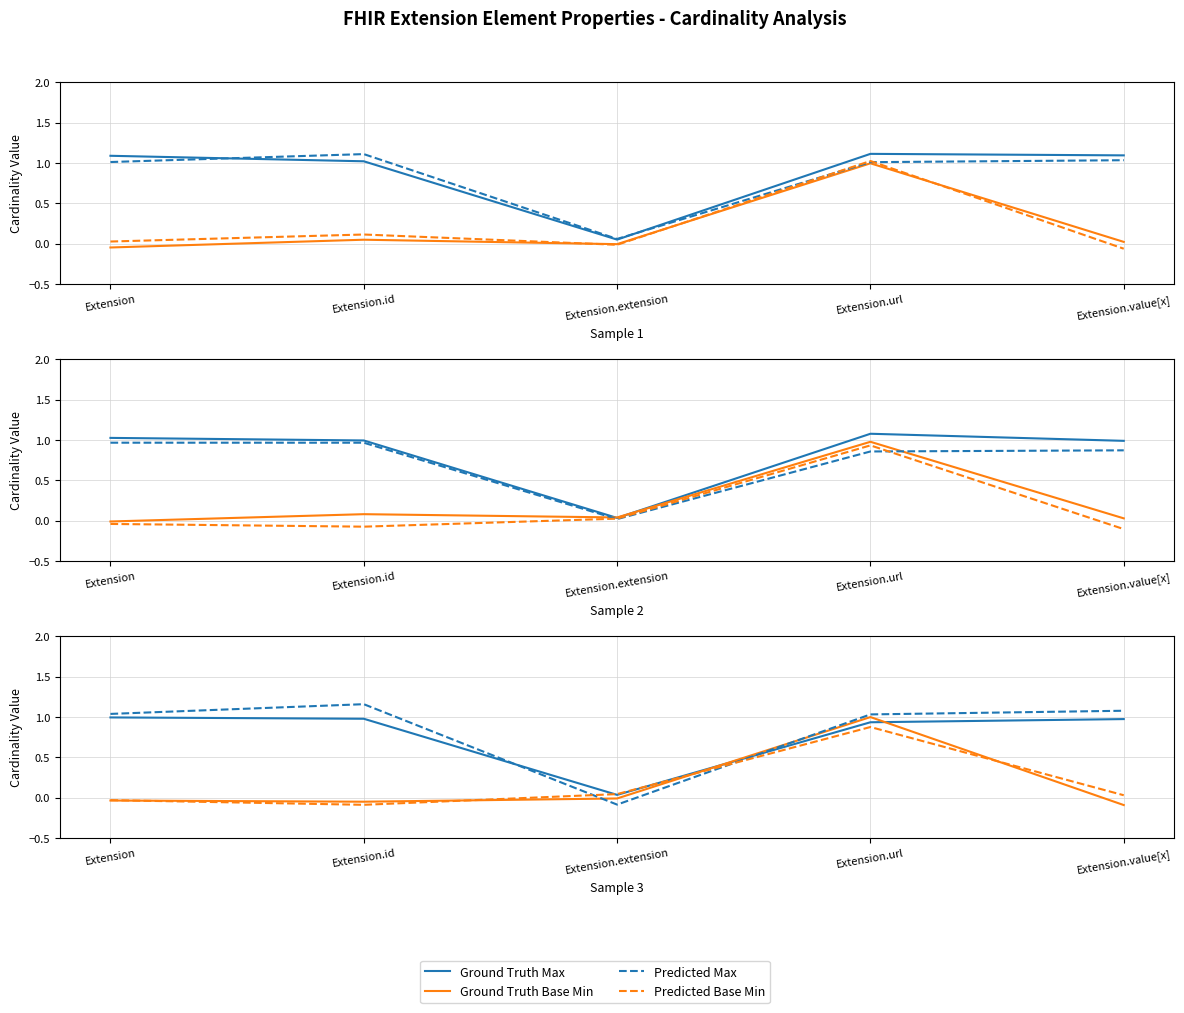

How many lines are shown in the chart?

4